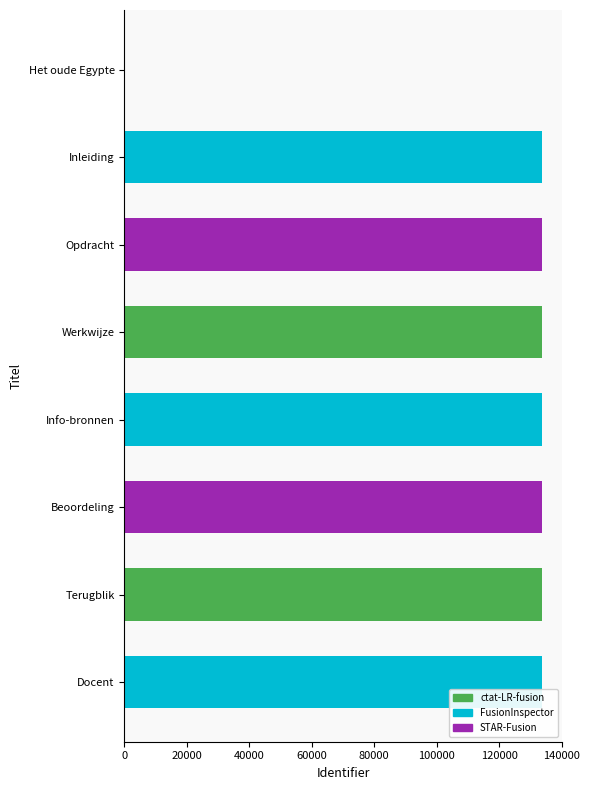

How many categories are shown in the chart?

8